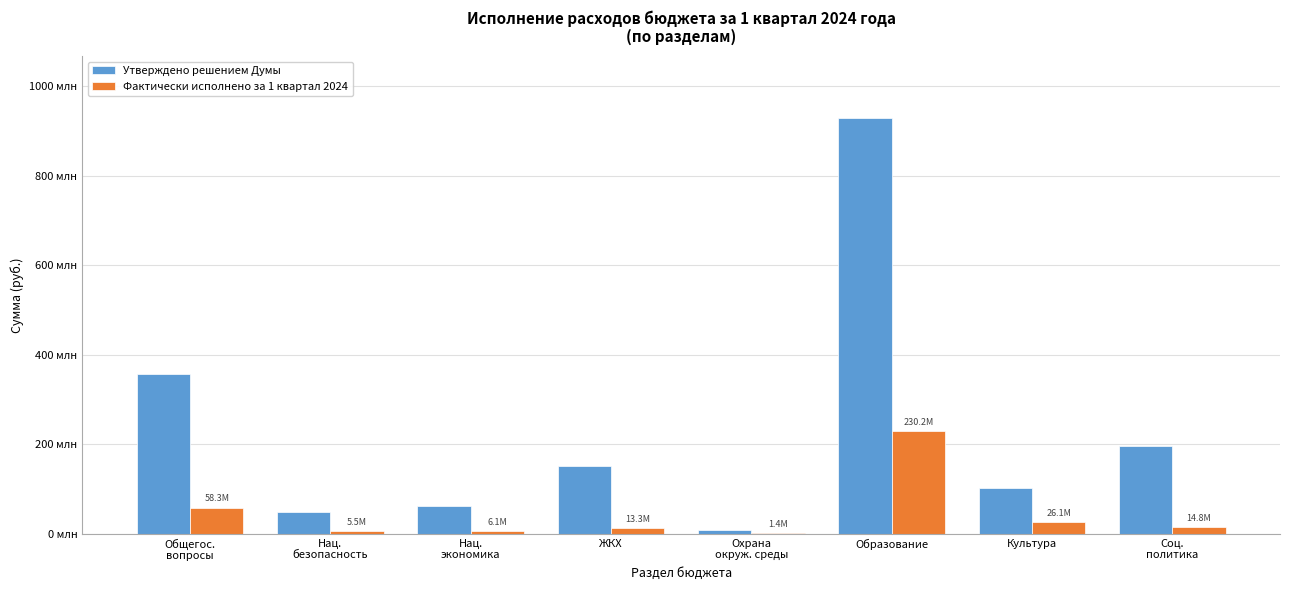

Are the bars grouped side by side (vs. stacked)?

Yes